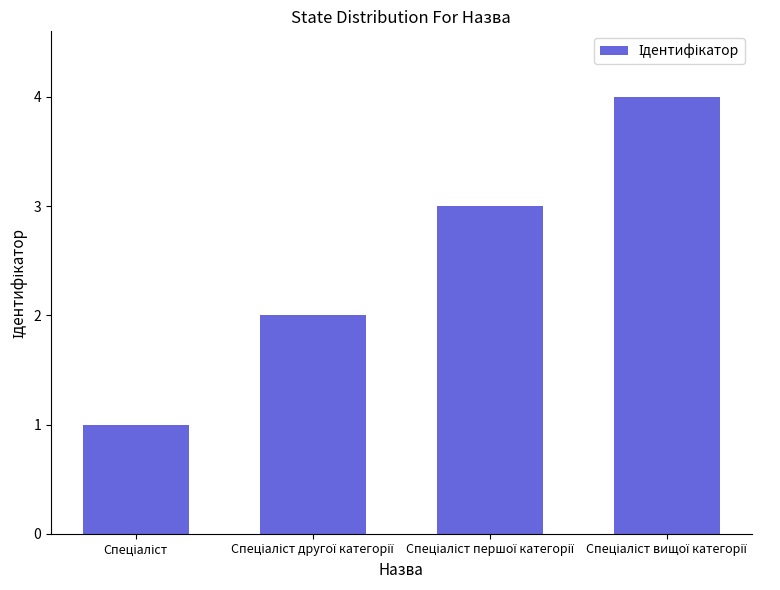

What is the maximum value shown in the chart?

4